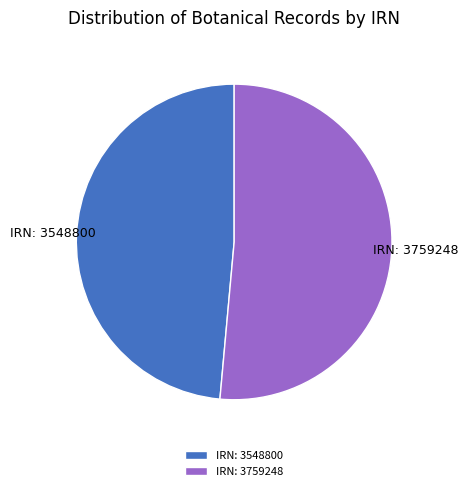

How many segments does this pie chart have?

2